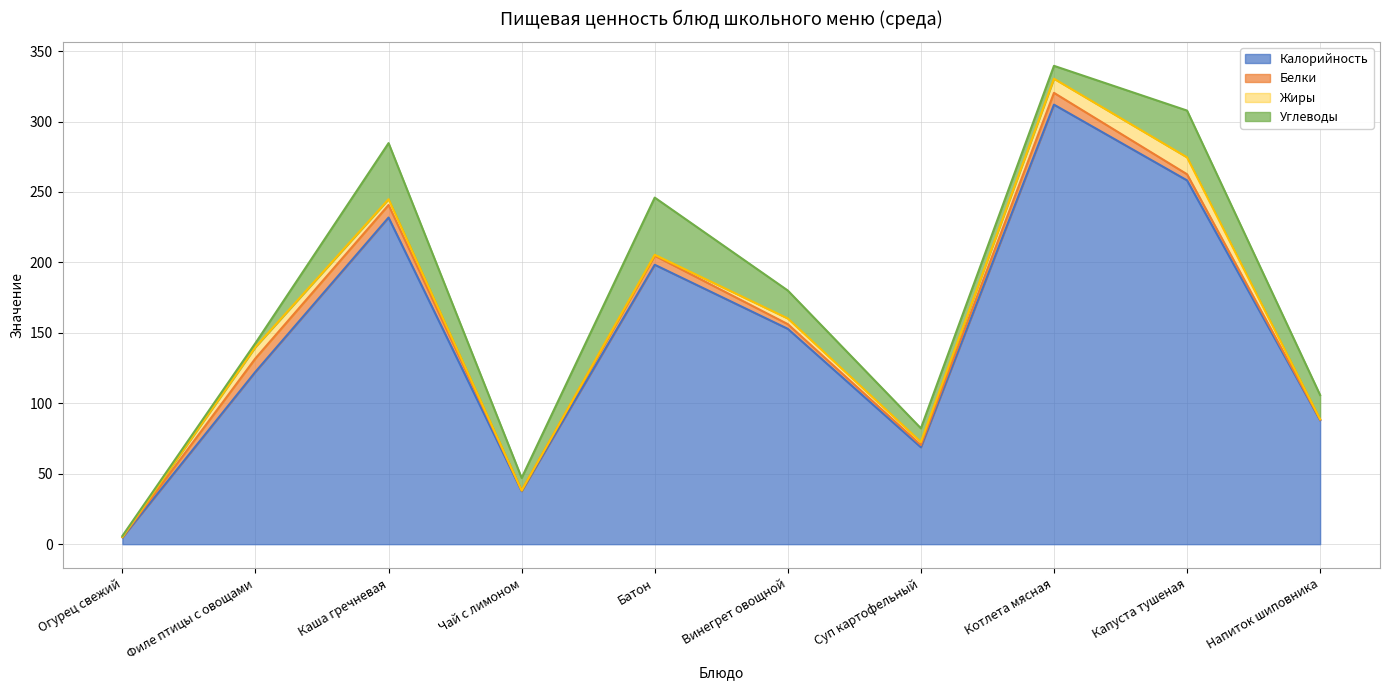

What is the highest value of the Жиры series?

12.0